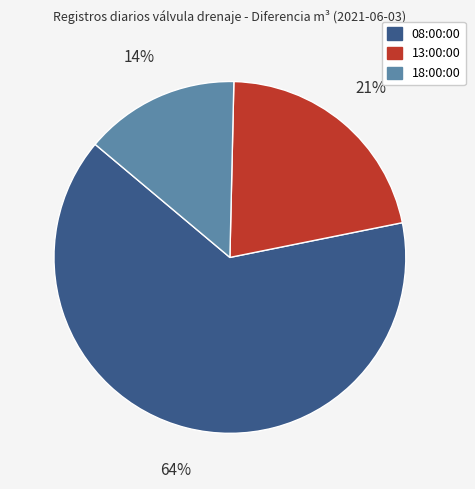

Count the number of slices in the pie.

3